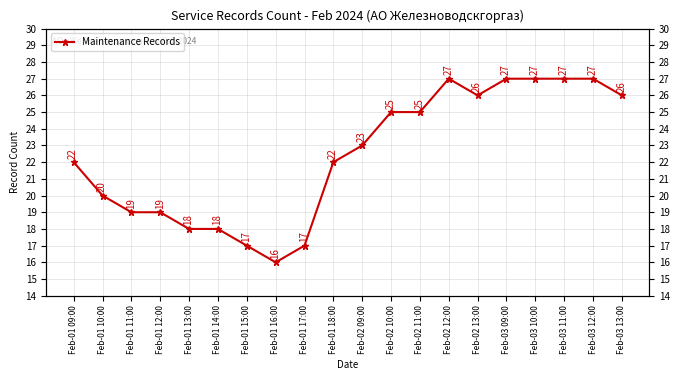

The value at Feb-01 14:00 is 31. True or false?

False